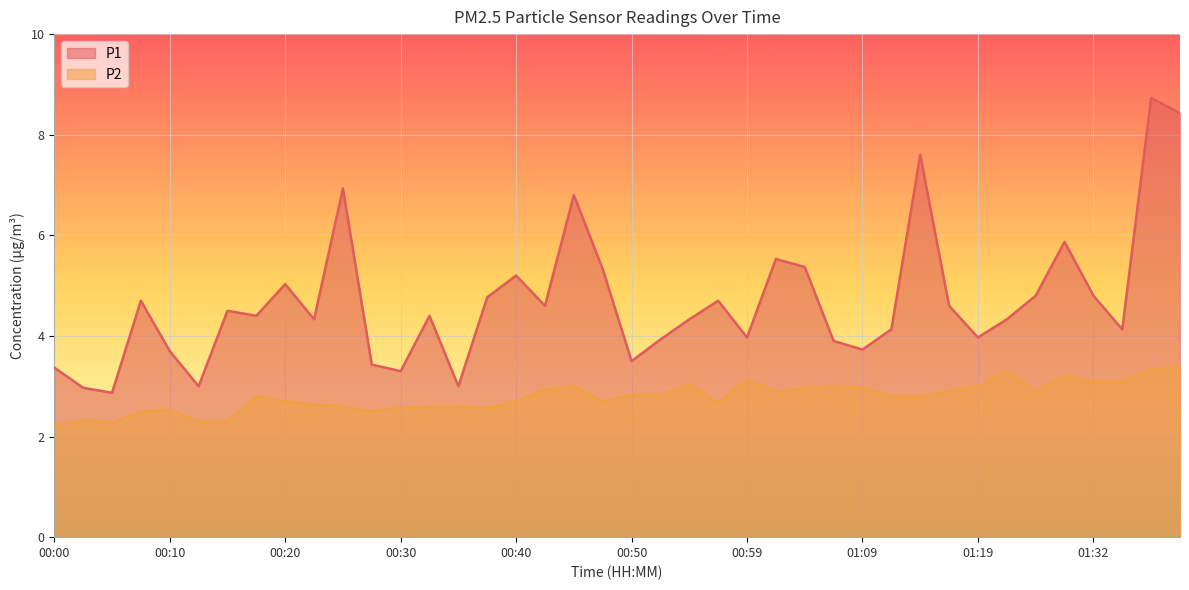

In P1, how many points are higher than both neighbors (excluding endpoints)?

12